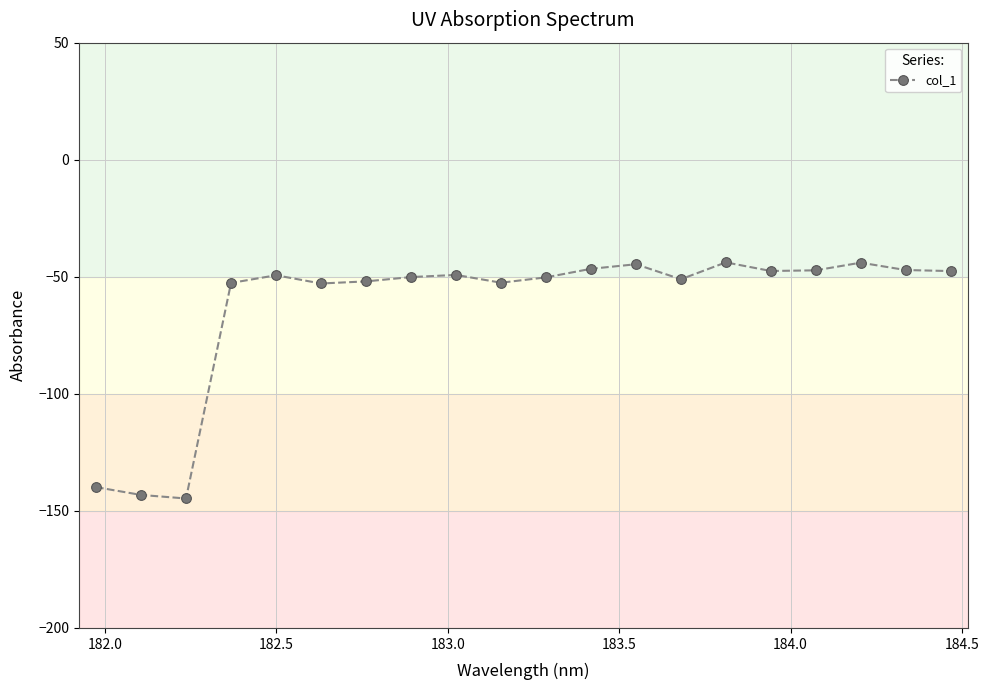

What is the difference between the second highest and second lowest values?

99.2